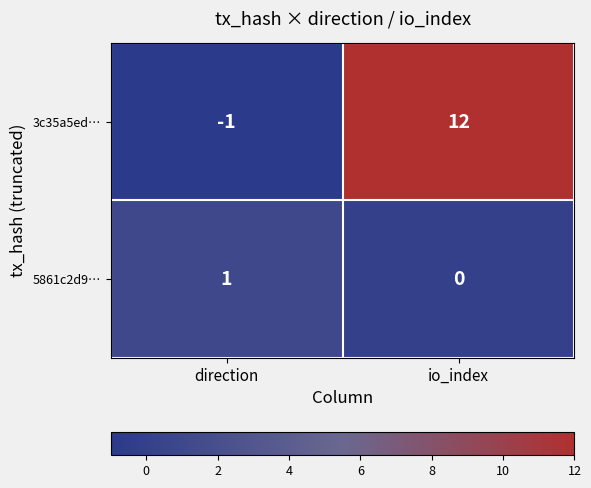

True or false: 3c35a5ed… has a value of 17 at io_index.

False